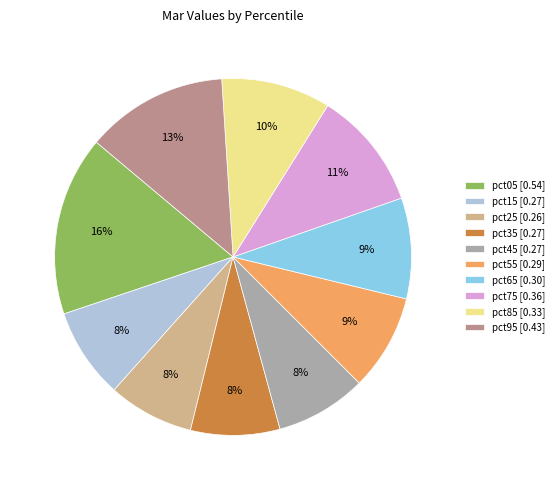

The pct75 slice represents 11% of the pie. True or false?

True